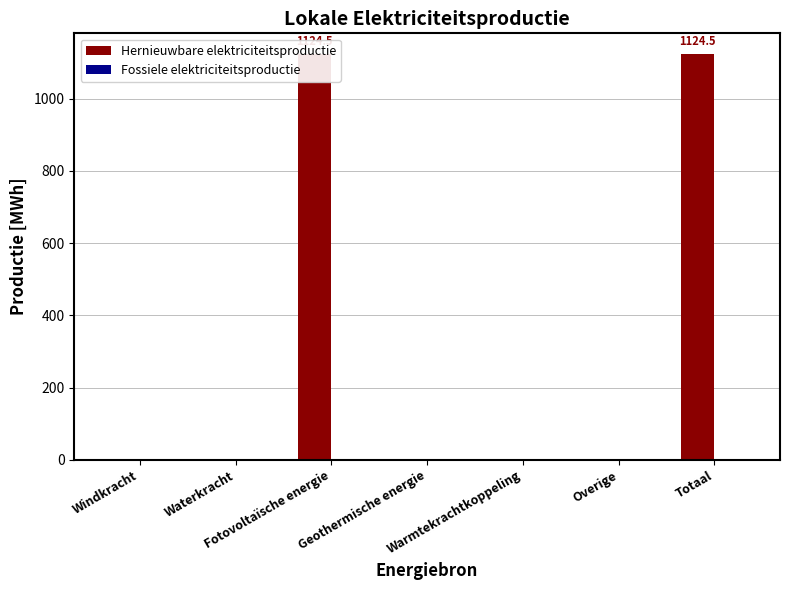

How many bars are there in total?

14